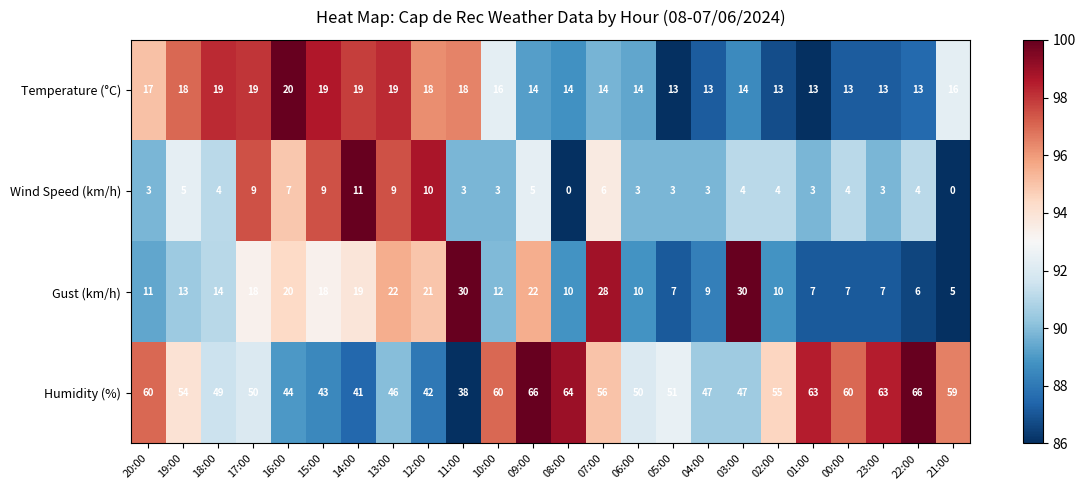

Which category has the lowest value in the Gust (km/h) series?

21:00